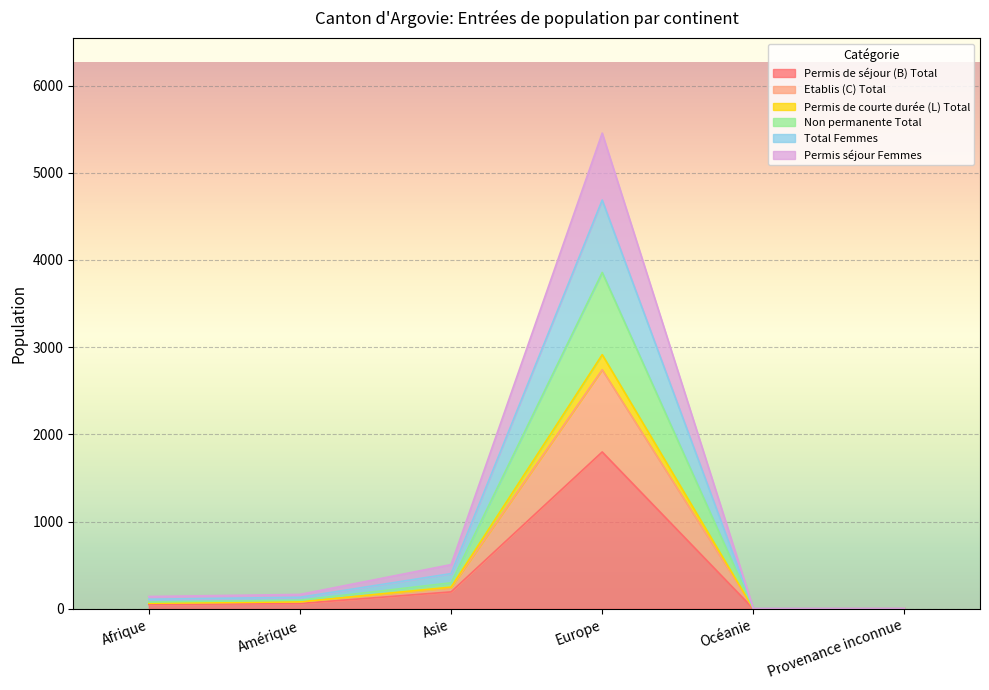

Which category has the lowest value in the Permis de courte durée (L) Total series?

Océanie